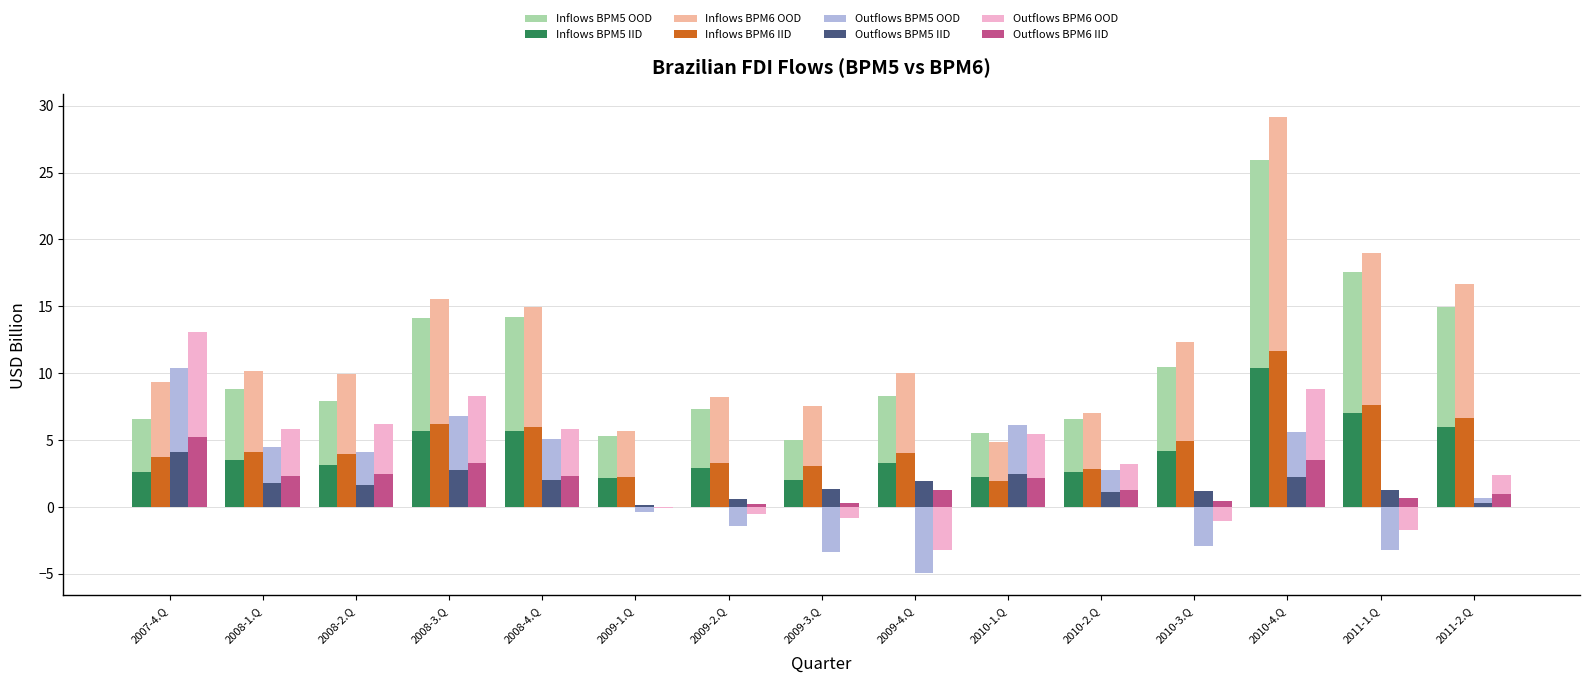

Count the number of categories in the chart.

15